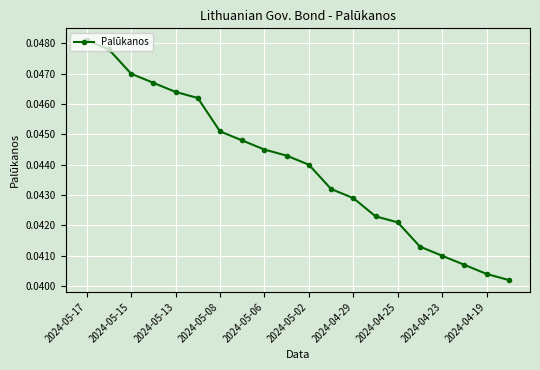

How many values are between 0 and 1?

20